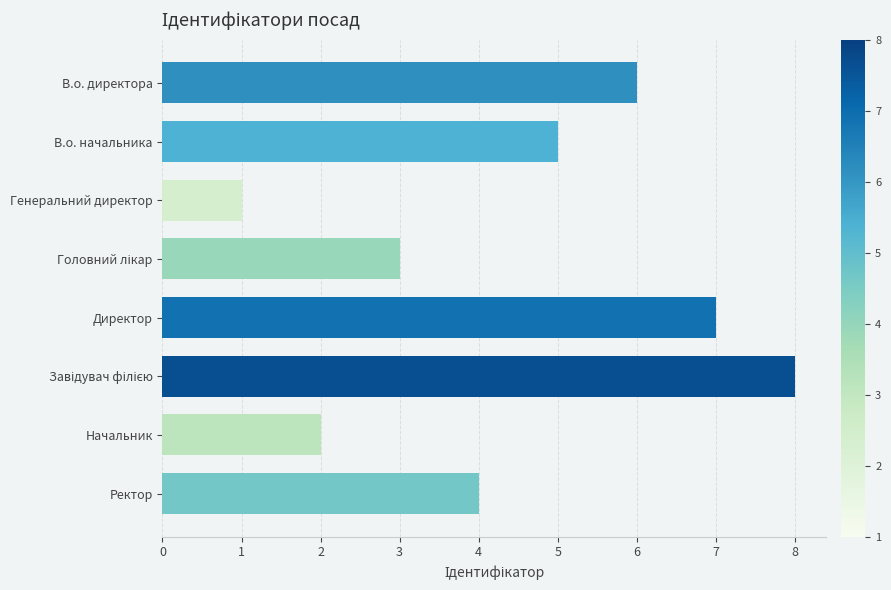

Between Ректор and Генеральний директор, which is larger?

Ректор